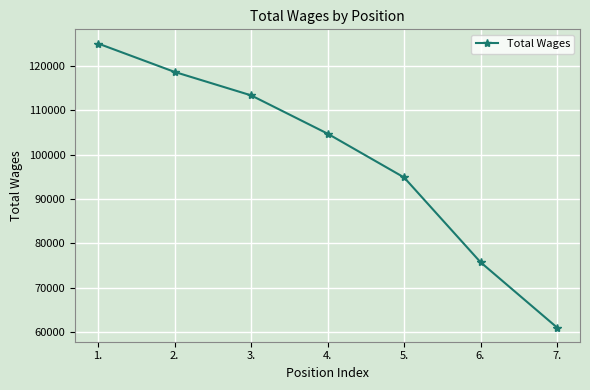

Does the chart display data point markers on the line(s)?

Yes